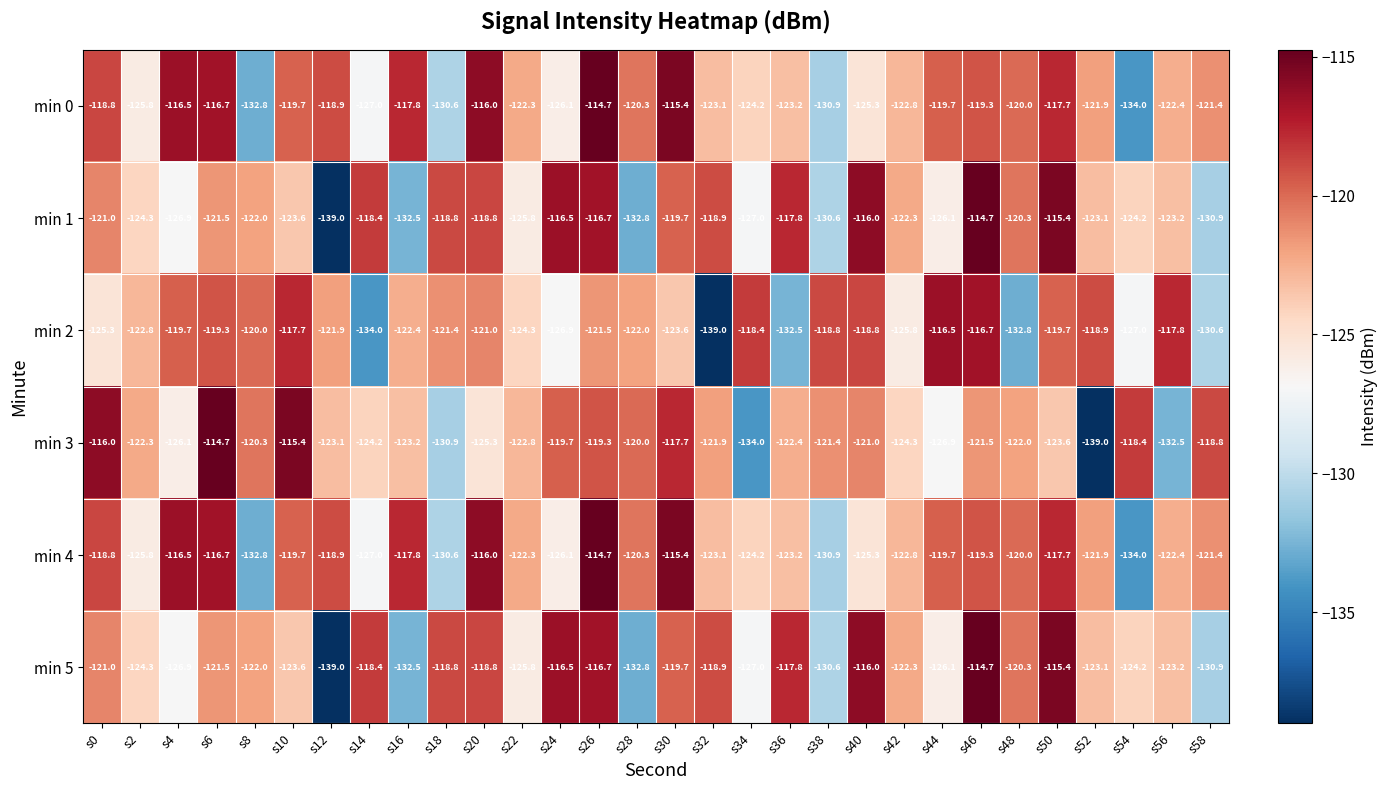

How many data points does each series have?

30